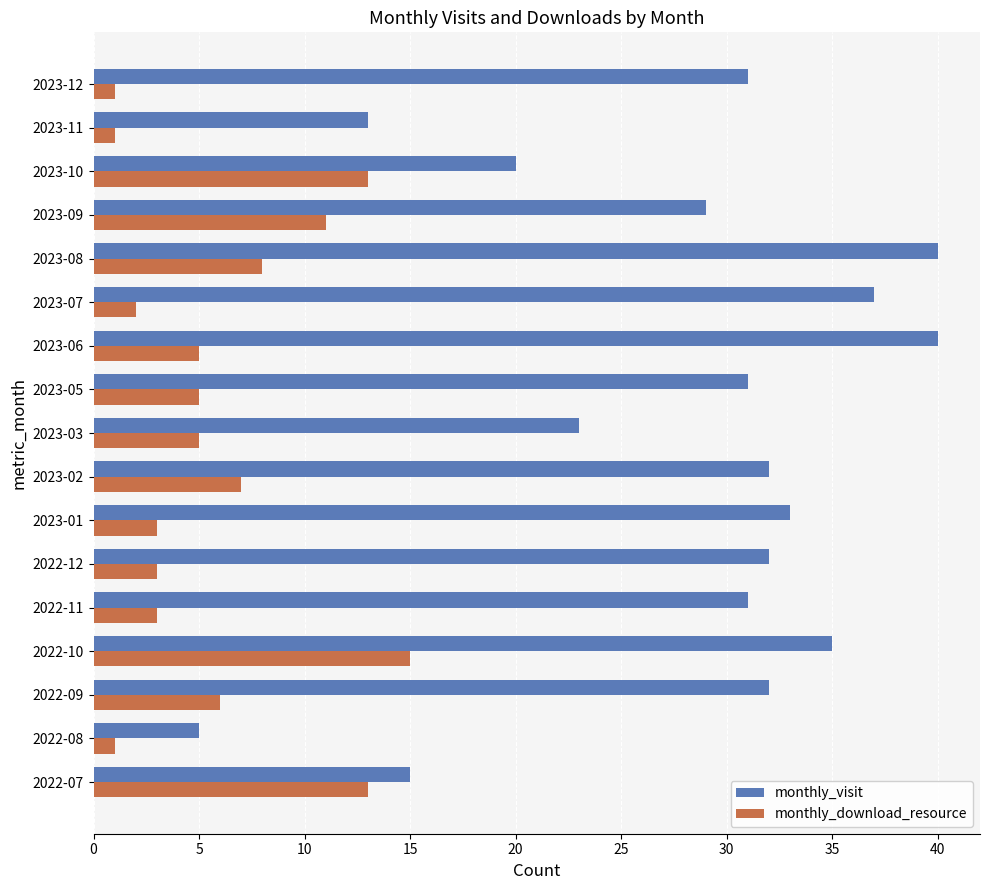

Is it true that monthly_visit equals 31 at 2023-05?

True